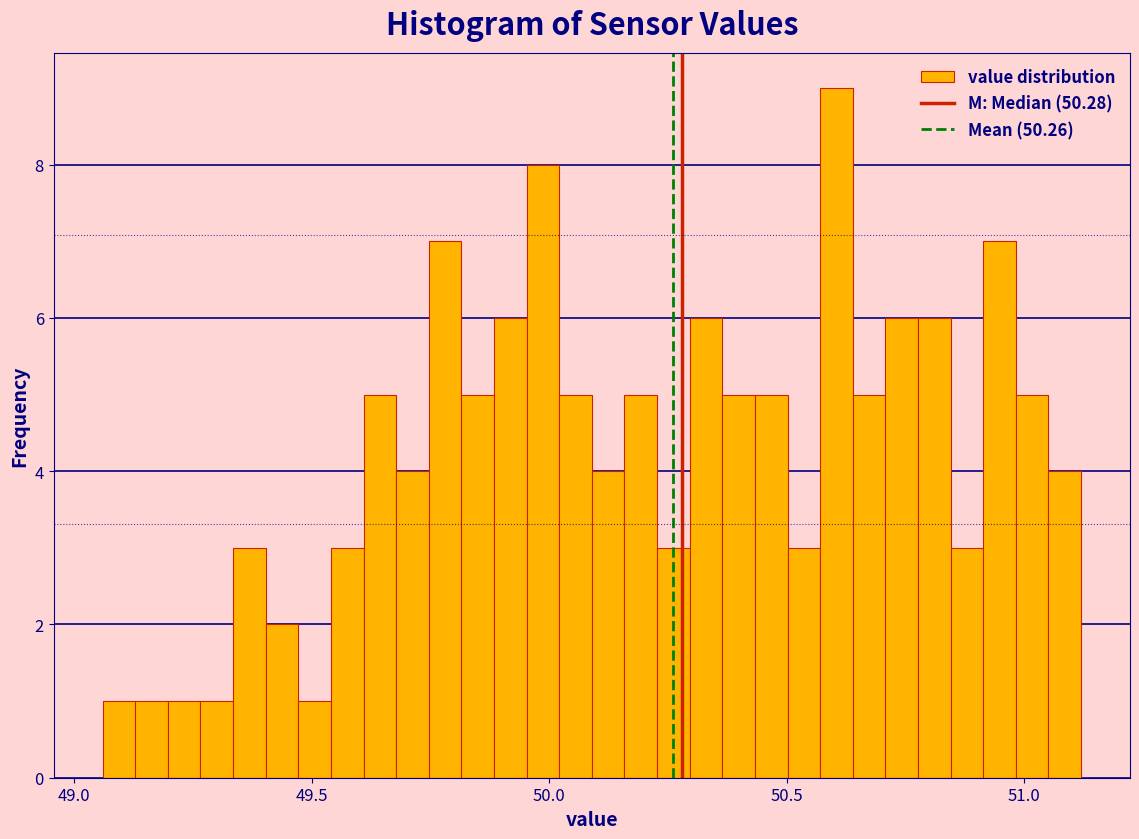

Around what value on the x-axis is the tallest bar? Give the approximate position of its centre, as read against the axis.

50.60